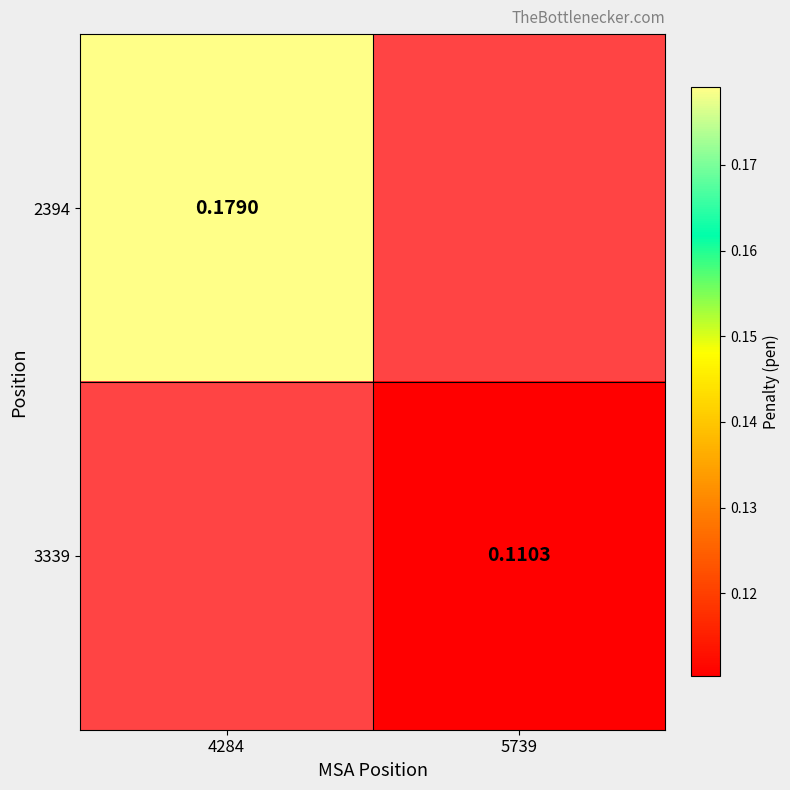

How many series are shown in this chart?

2